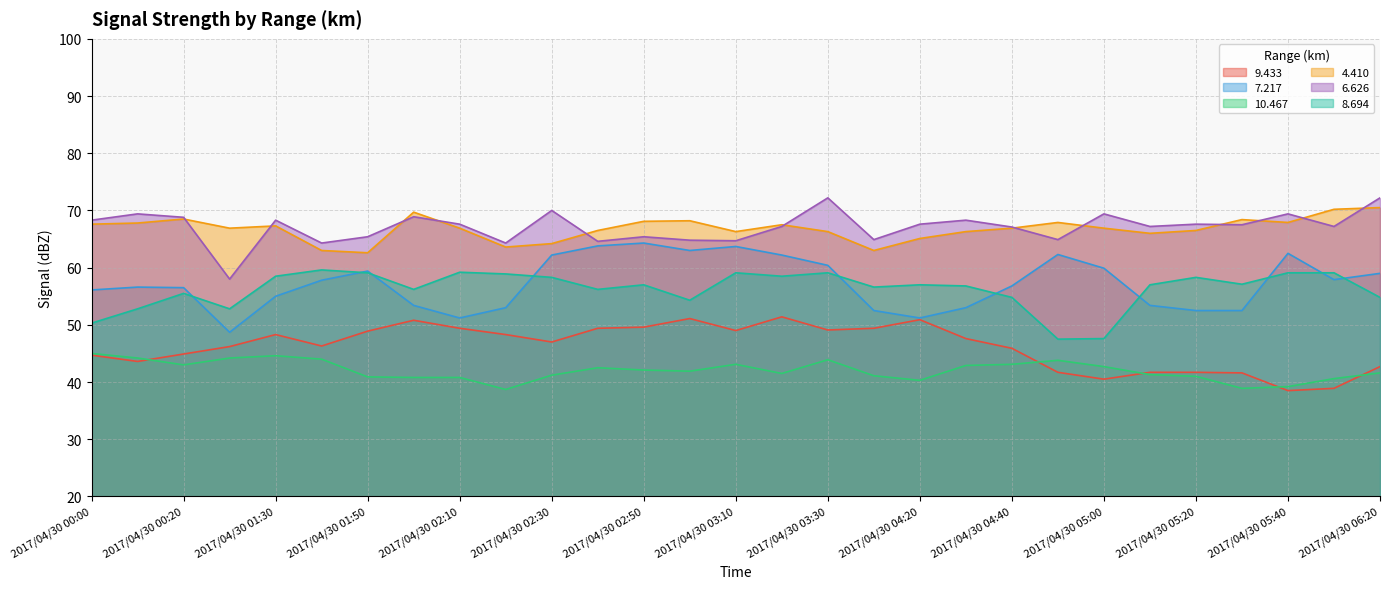

At which category does the chart reach its peak across all series?

2017/04/30 03:30